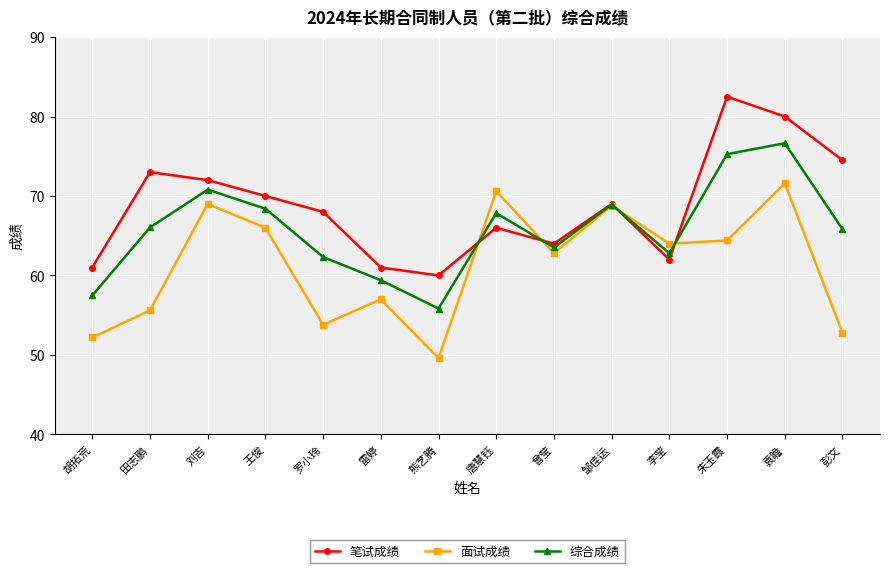

What is the average value of the 面试成绩 series?

61.3